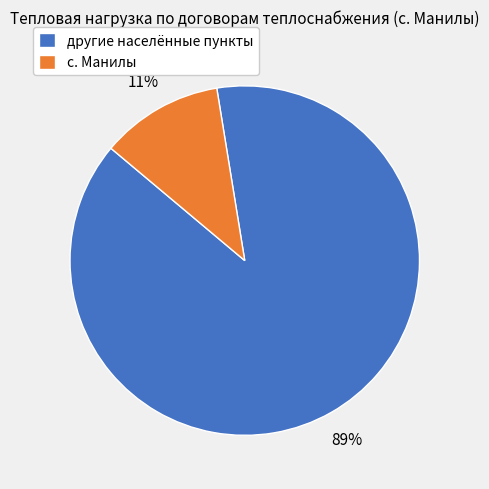

How many slices are in this pie chart?

2